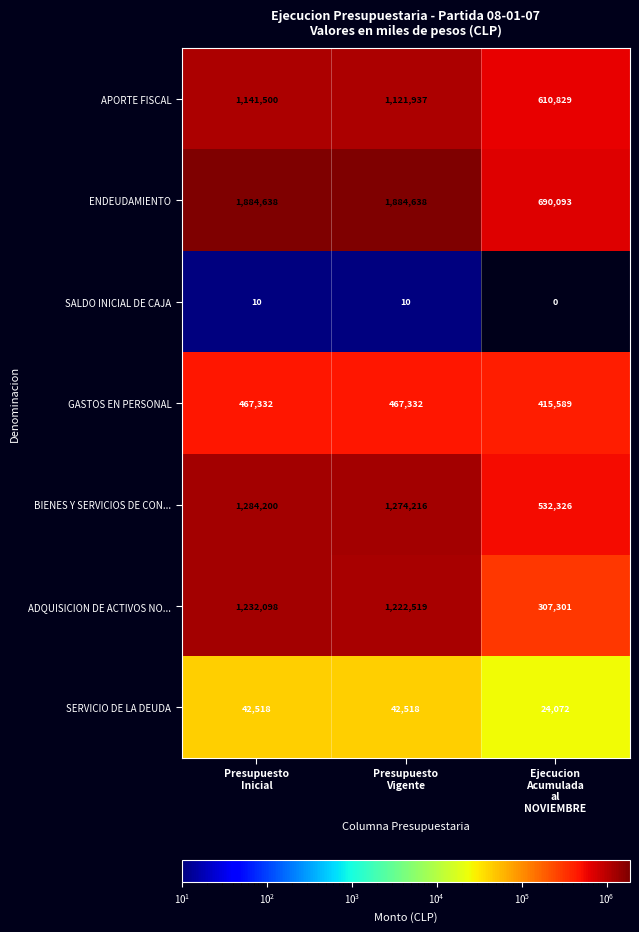

How many SERVICIO DE LA DEUDA values are between 24072 and 42518?

3